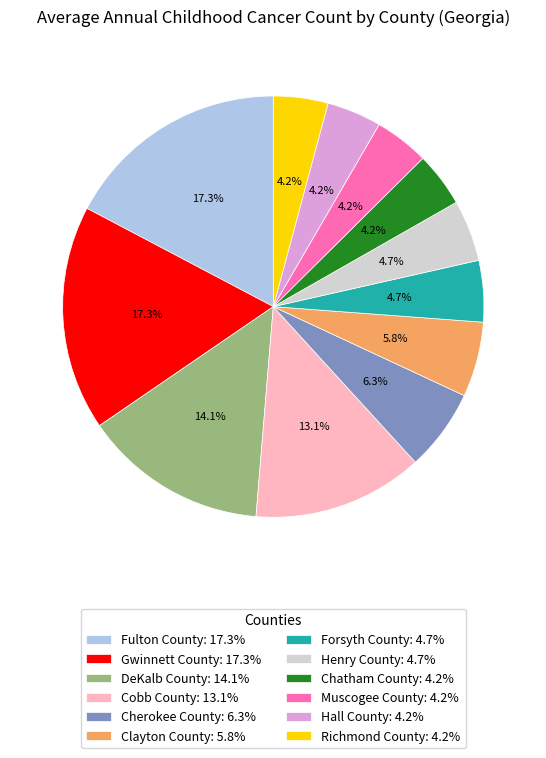

The Cherokee County slice represents 6% of the pie. True or false?

True